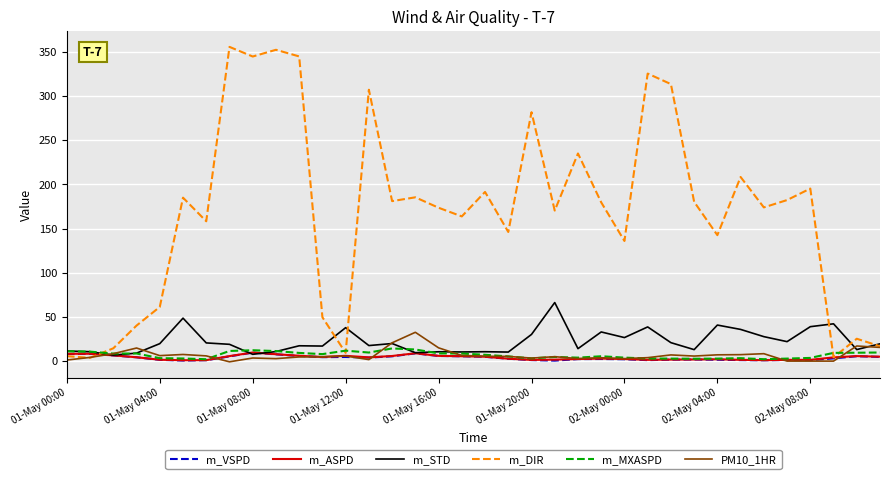

What is the average value of the m_DIR series?

167.8